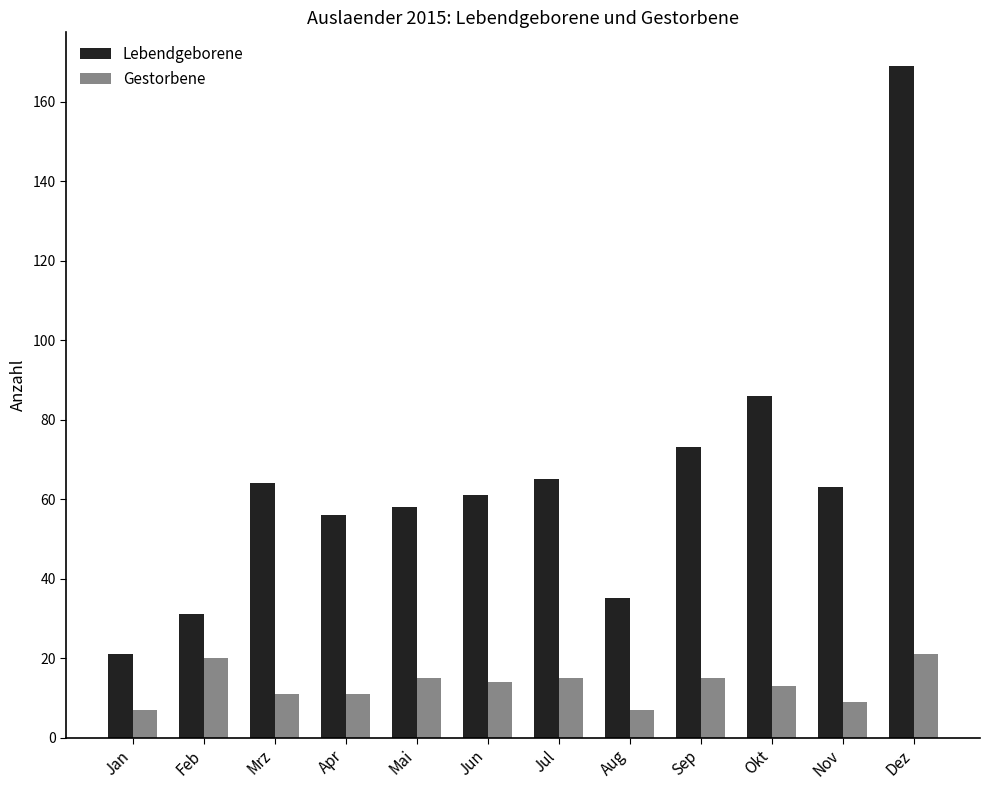

What is the sum of all Lebendgeborene values?

782